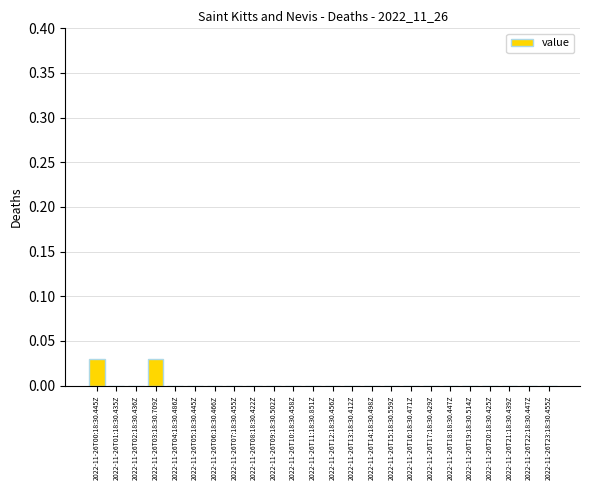

The value at 2022-11-26T08:18:30.422Z is 0.0. True or false?

True